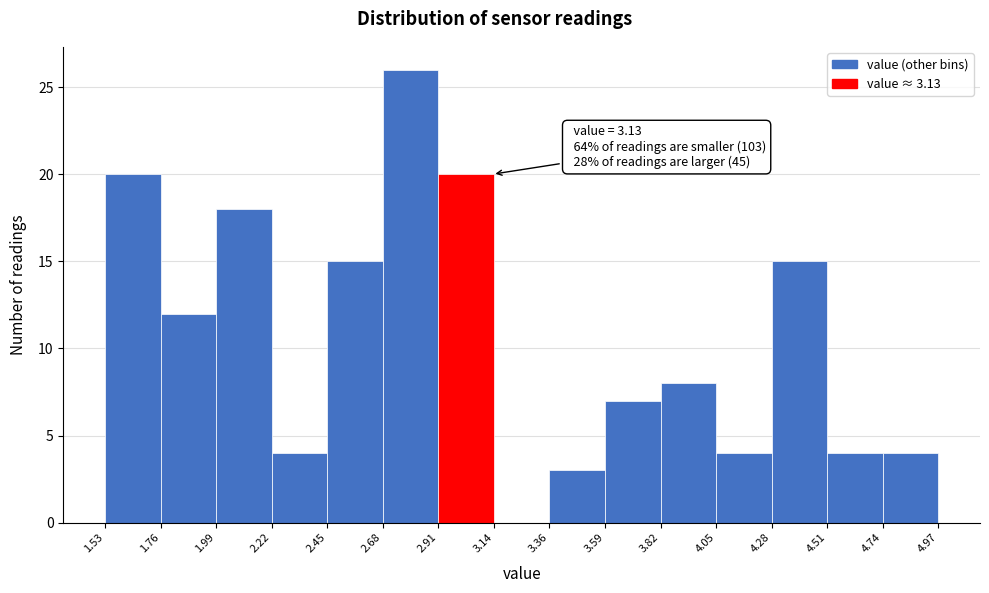

Over which range of the x-axis is the bar tallest?

2.68 to 2.91